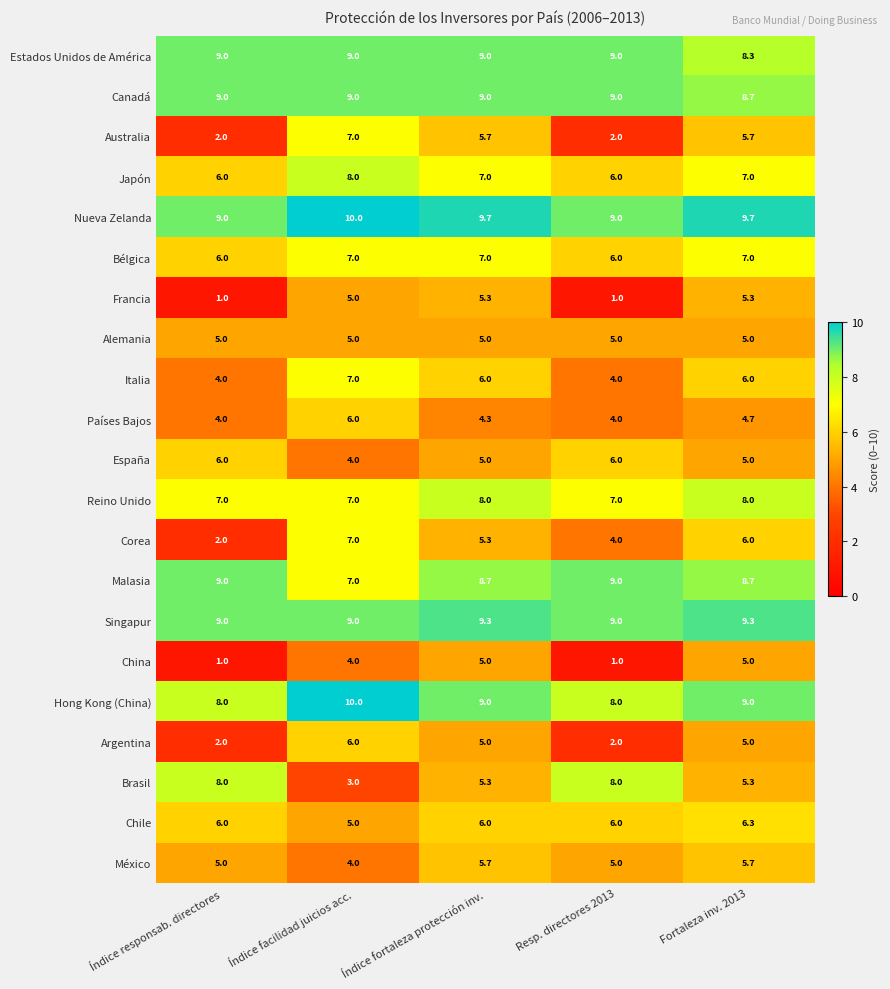

What is the total value across all series at Fortaleza inv. 2013?

140.7